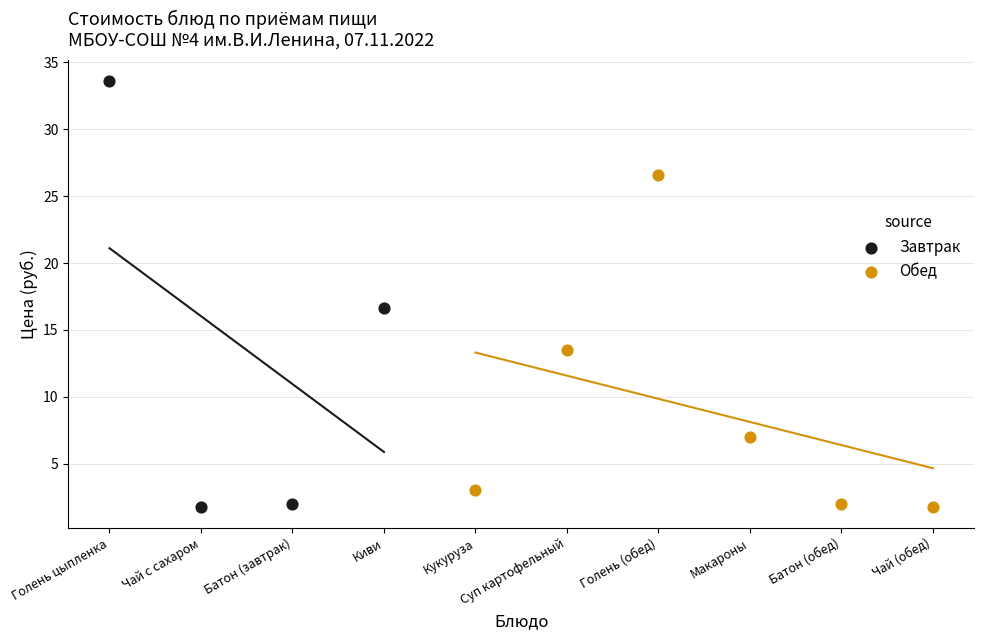

Which series has the largest Y range (max minus min)?

Завтрак